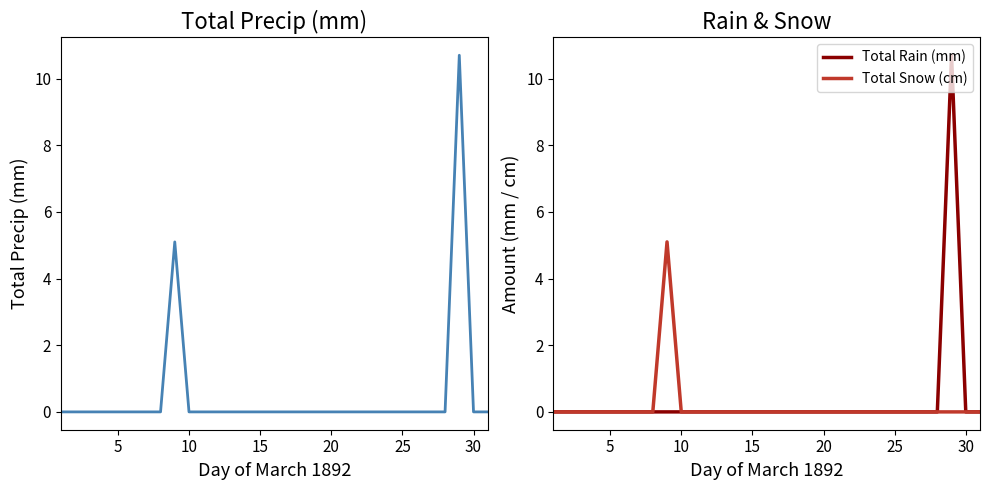

The value of Total Snow (cm) at 25 is -1.7. True or false?

False